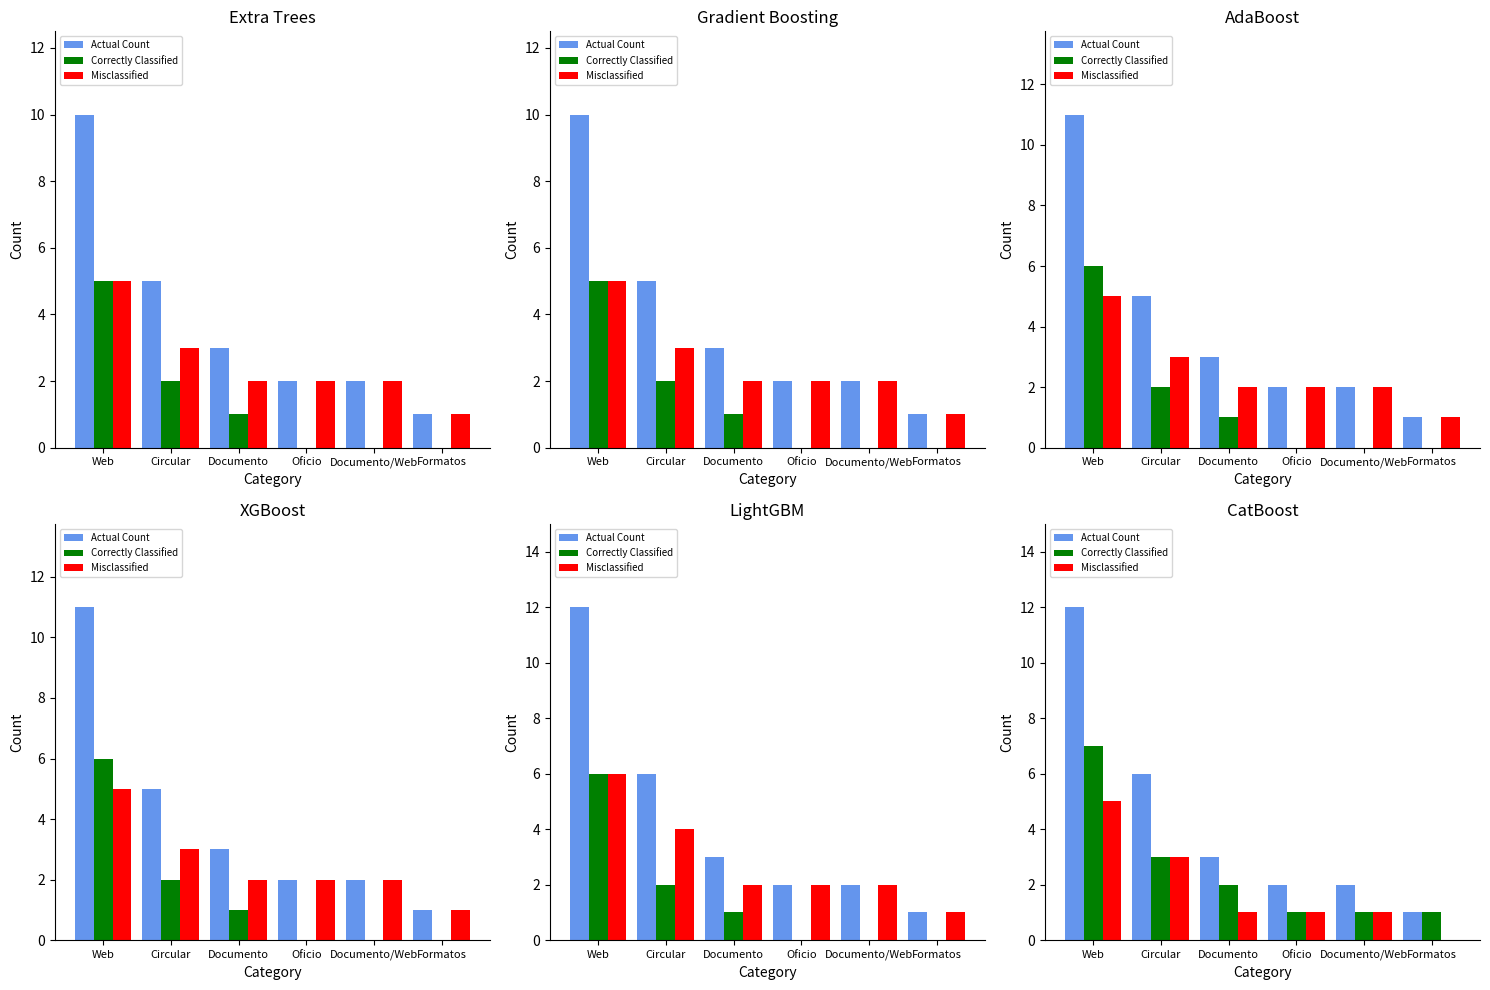

At which label does Actual Count reach its minimum?

Formatos